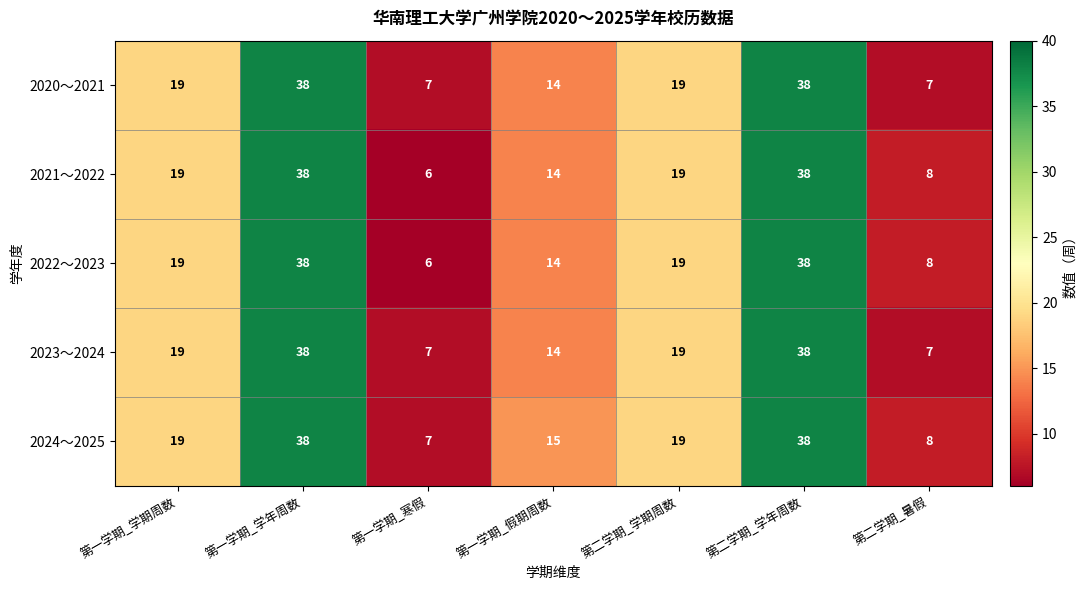

Is the value of 2024～2025 at 第一学期_学年周数 greater than the value of 2021～2022 at 第二学期_学期周数?

Yes